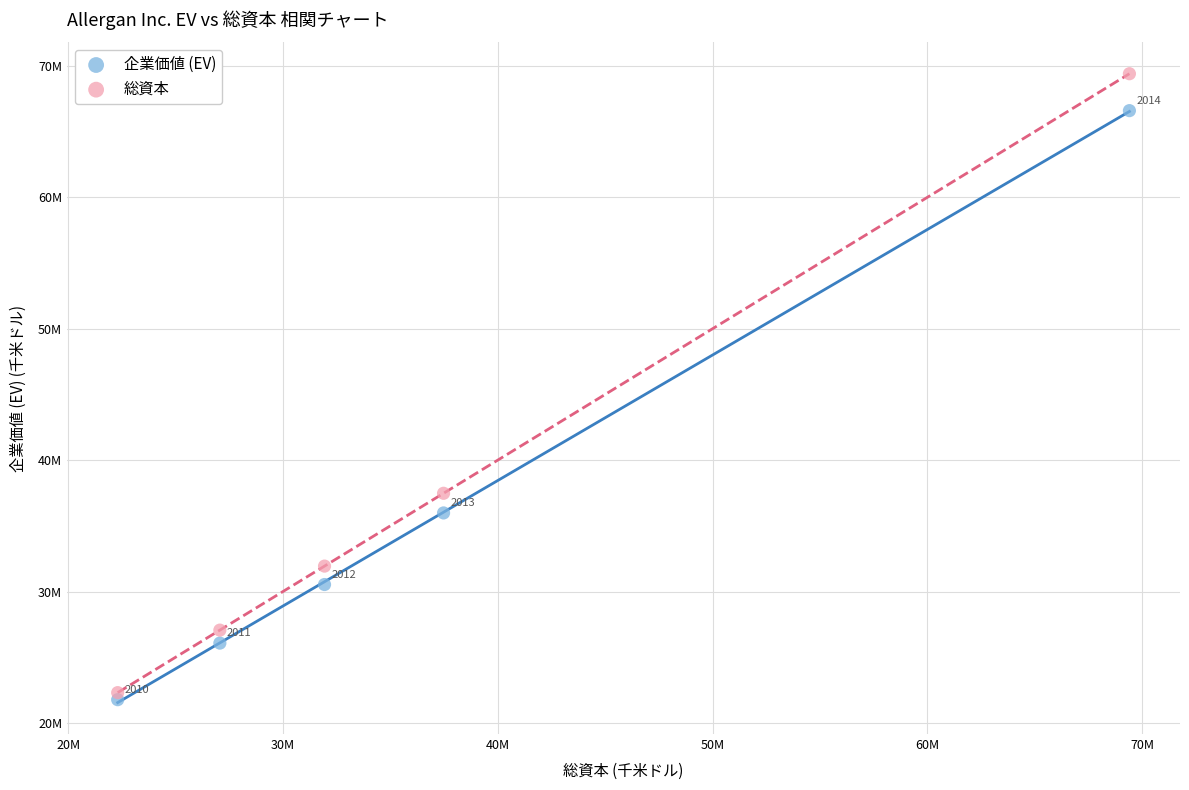

What are all the series names shown in the legend?

企業価値 (EV), 総資本